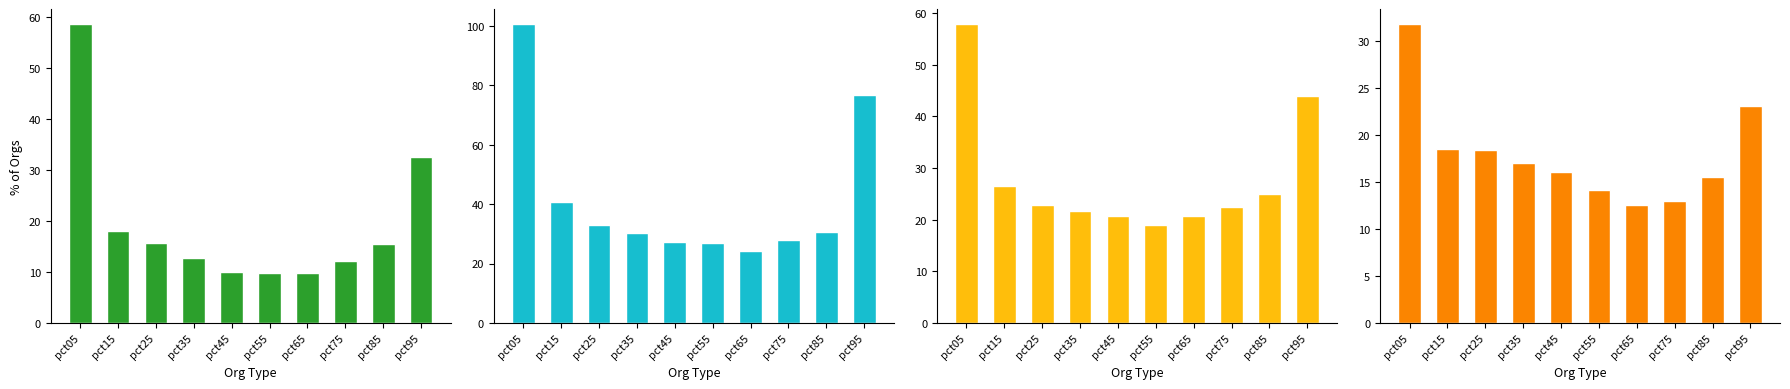

Reading right to left, list all the values displayed in this chart.

Jan: pct95=32.6	pct85=15.5	pct75=12.2	pct65=9.9	pct55=9.7	pct45=10.1	pct35=12.8	pct25=15.7	pct15=18.1	pct05=58.6
Mar: pct95=76.8	pct85=30.7	pct75=27.8	pct65=24.3	pct55=27.0	pct45=27.3	pct35=30.3	pct25=32.9	pct15=40.7	pct05=100.6
May: pct95=43.9	pct85=25.0	pct75=22.4	pct65=20.6	pct55=19.0	pct45=20.7	pct35=21.7	pct25=22.9	pct15=26.6	pct05=57.9
Apr: pct95=23.1	pct85=15.6	pct75=13.0	pct65=12.6	pct55=14.2	pct45=16.1	pct35=17.1	pct25=18.5	pct15=18.5	pct05=31.8